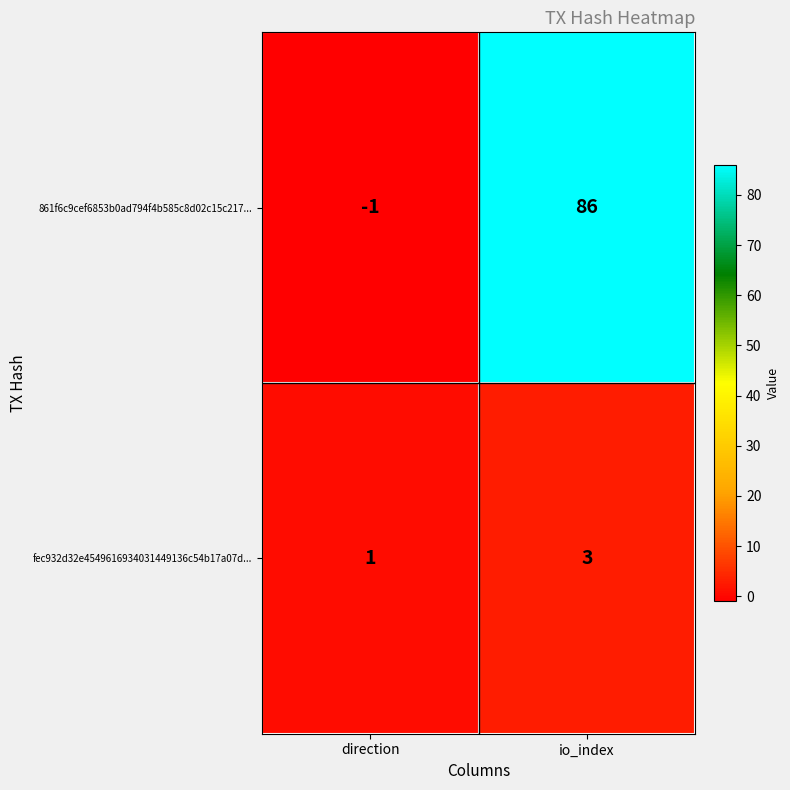

The fec932d32e4549616934031449136c54b17a07d... series shows 2 at io_index. True or false?

False